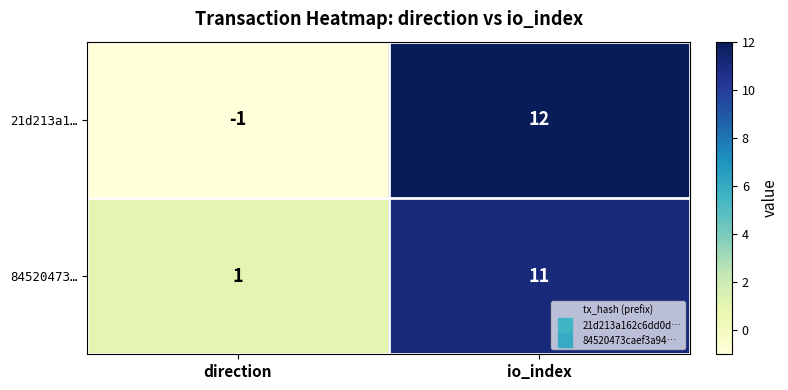

What is the approximate value of 21d213a1… at io_index, to the nearest 10?

10